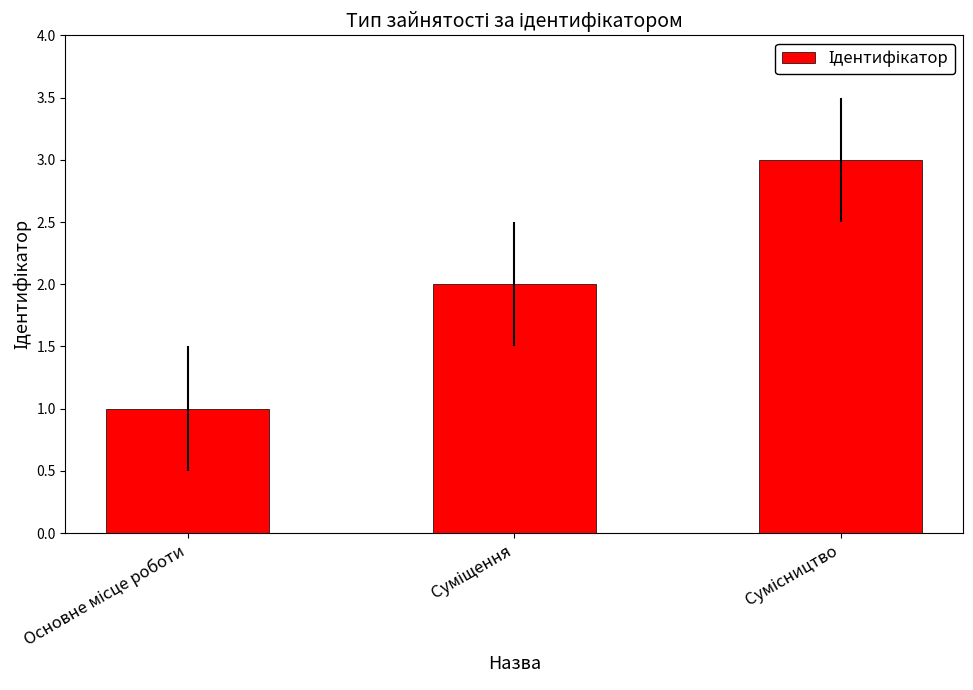

What is the greatest value displayed?

3